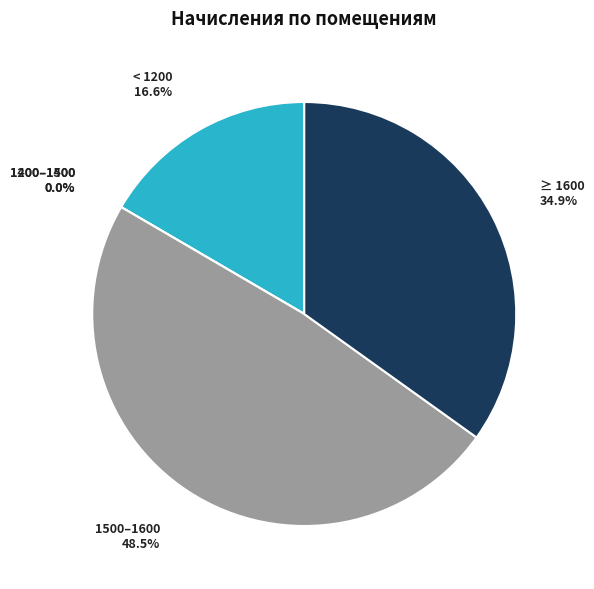

True or false: 23 accounts for 1% of the total.

False